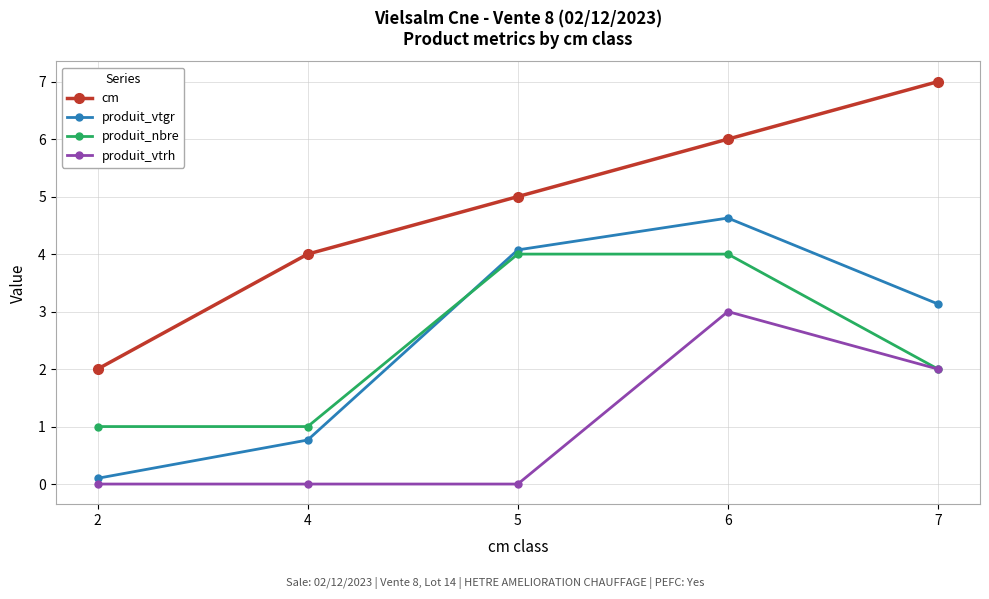

What is the difference between the second highest and second lowest values in the cm series?

2.0